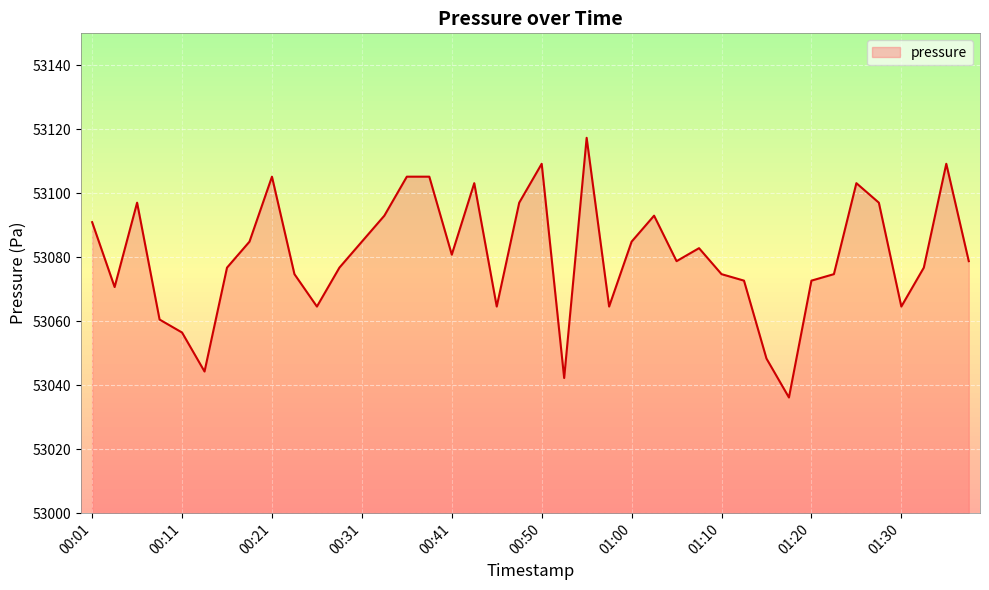

What is the change in value from 00:03 to 01:17?

-34.5